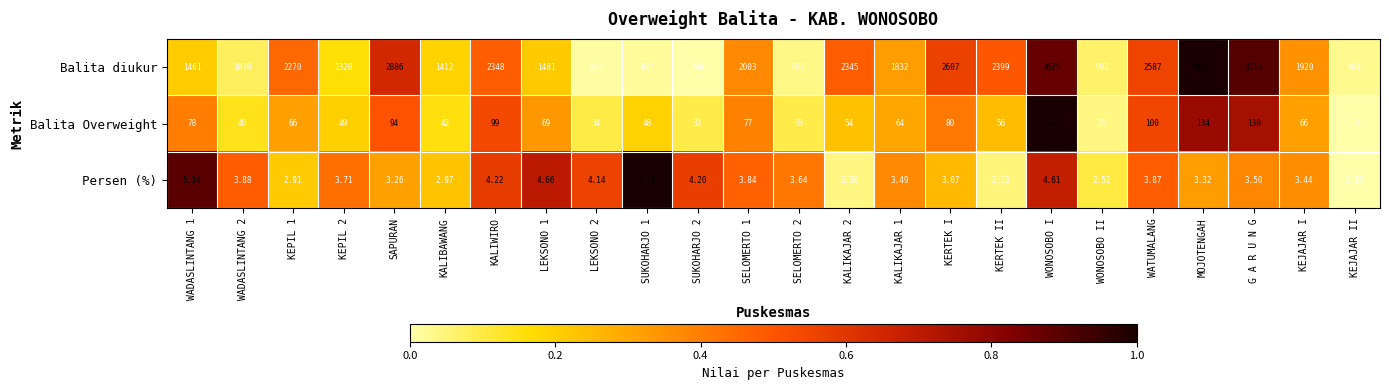

Count the number of categories in the chart.

24